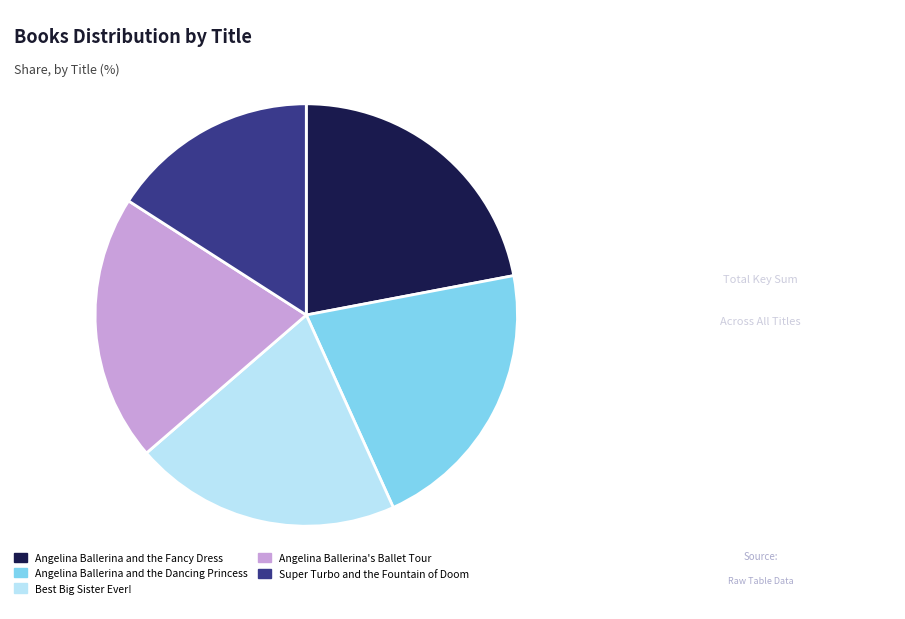

What is the ratio of the value at Super Turbo and the Fountain of Doom to the value at Angelina Ballerina and the Fancy Dress?

0.7